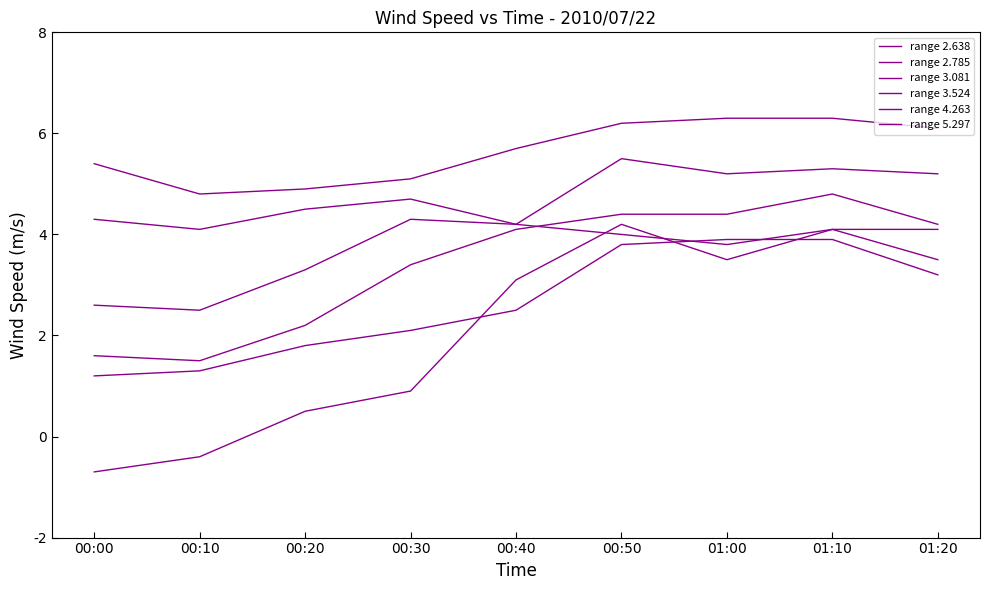

What is the label of the 2nd point from the left?

00:10